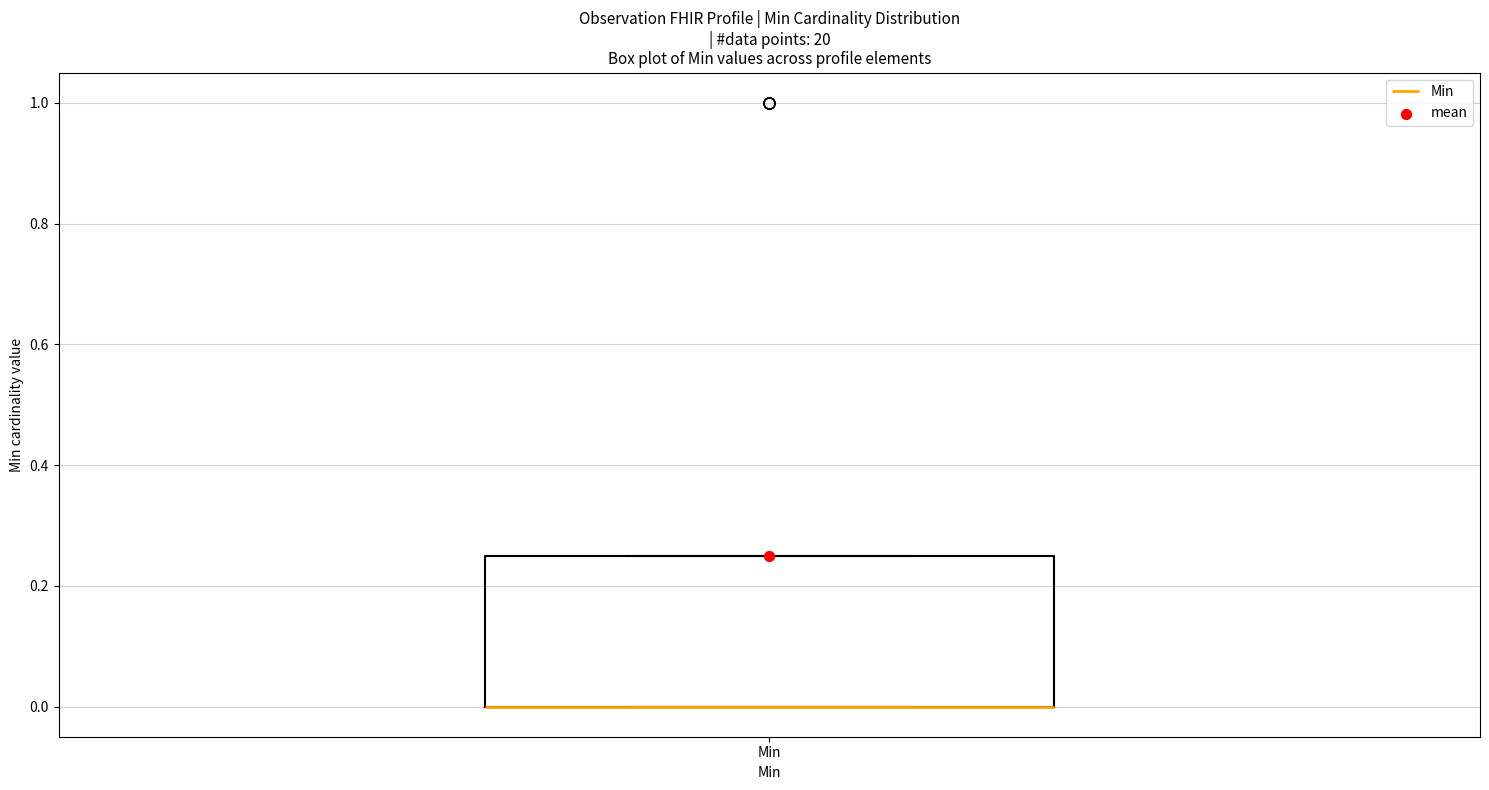

Where is the upper edge of the box for Min on the y-axis? The values are not printed on the chart, so give them approximately, as read against the axis.

0.26